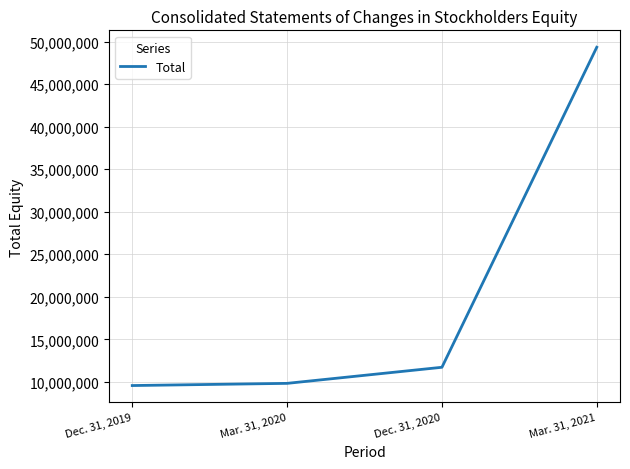

Is it true that the value at Mar. 31, 2021 is 49327139?

True